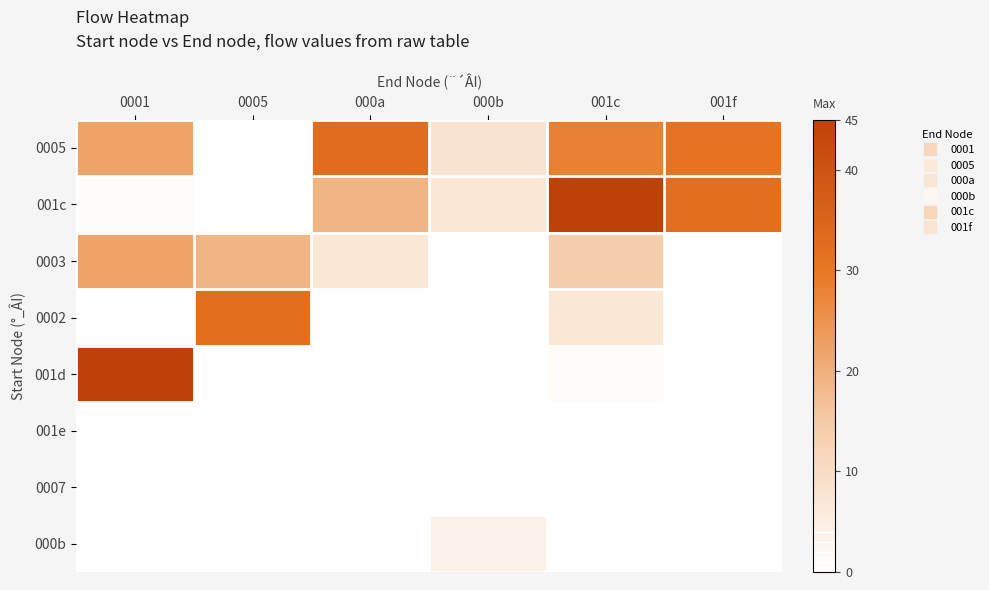

At which category is the sum across all series the highest?

001c